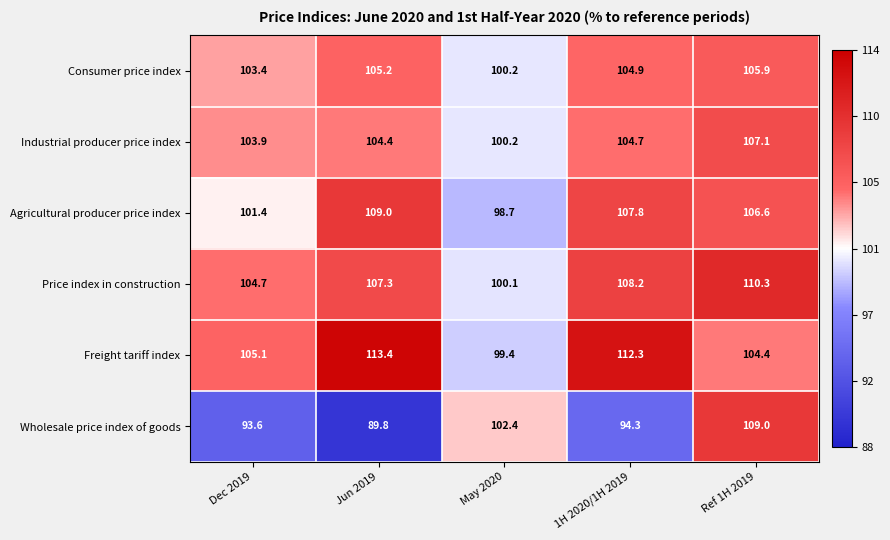

What is the total value across all series at May 2020?

601.0